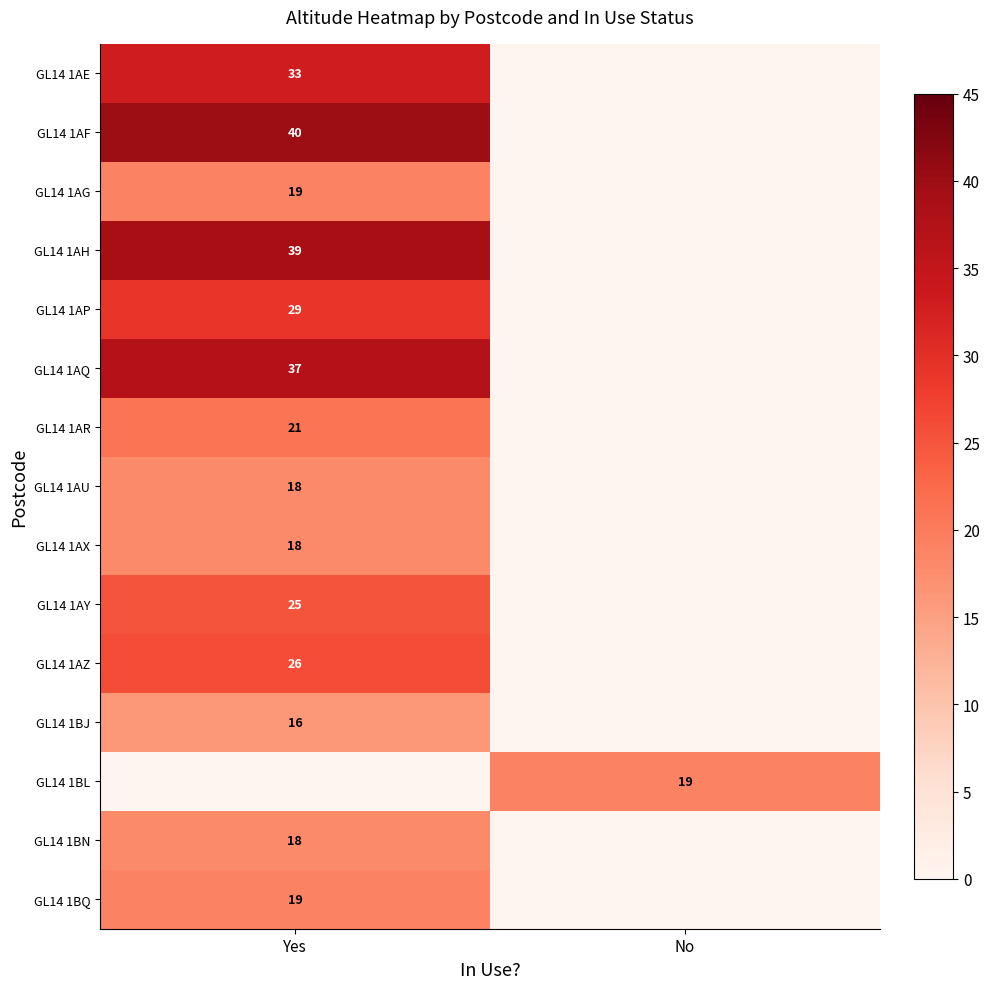

True or false: GL14 1AR has a value of 13 at Yes.

False